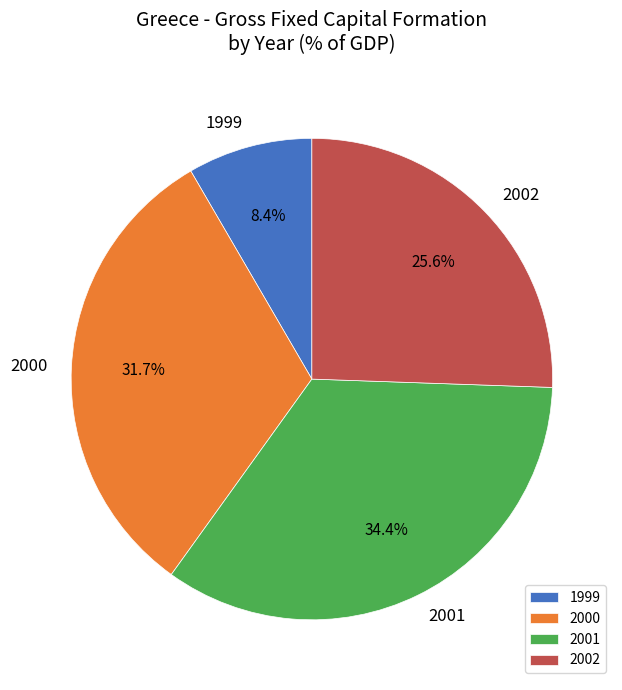

Which slice is the smallest?

1999